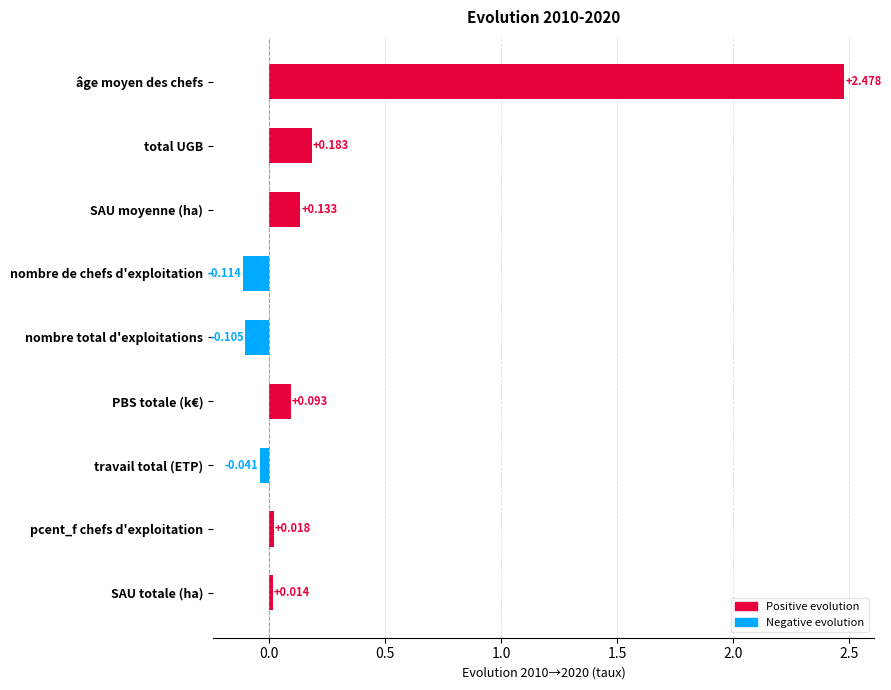

Rank the categories by value from highest to lowest.

âge moyen des chefs, total UGB, SAU moyenne (ha), PBS totale (k€), pcent_f chefs d'exploitation, SAU totale (ha), travail total (ETP), nombre total d'exploitations, nombre de chefs d'exploitation